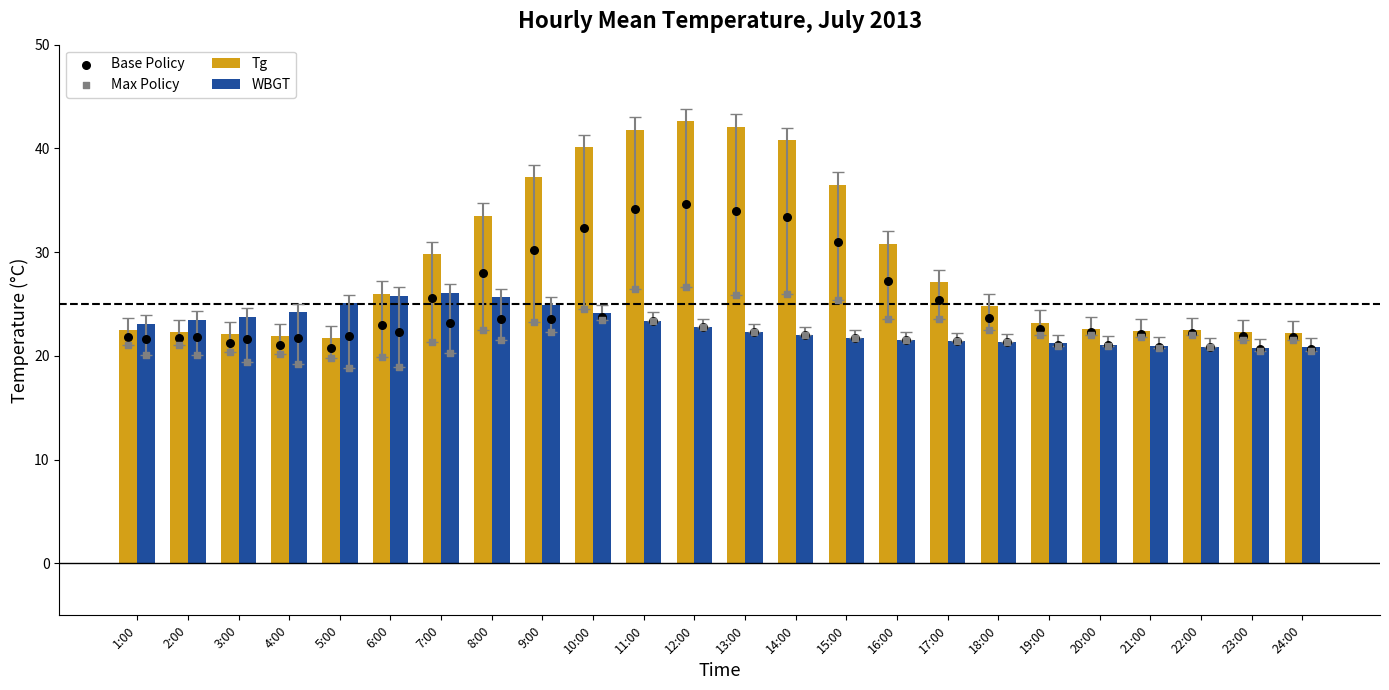

What are all the series names shown in the legend?

Tg, WBGT, Base Policy, Max Policy